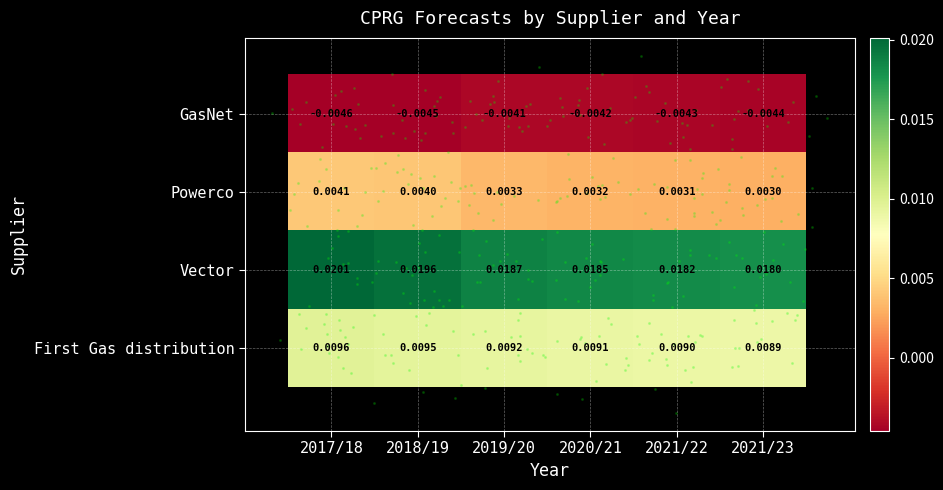

List the series in order of their overall mean, highest first.

Vector, First Gas distribution, Powerco, GasNet